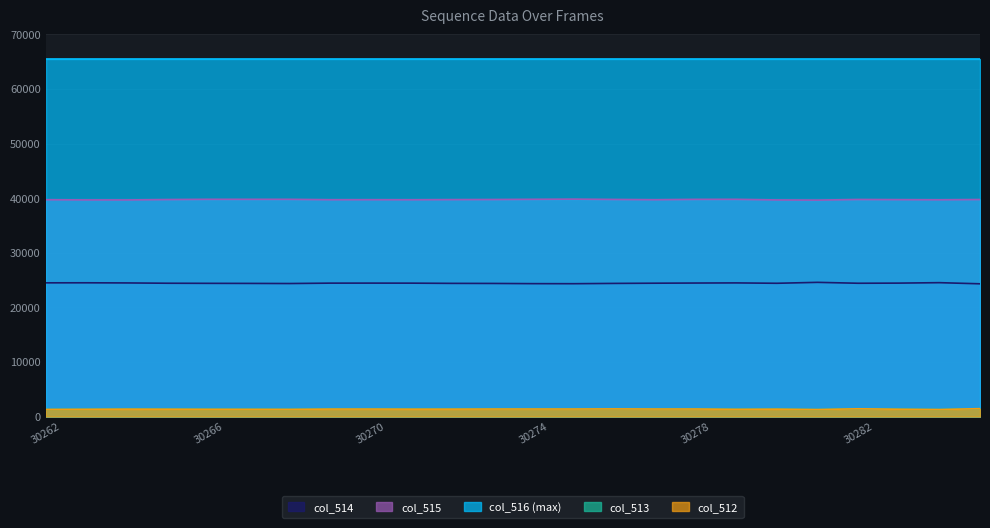

True or false: col_514 has more than 0 points higher than both neighbors.

True